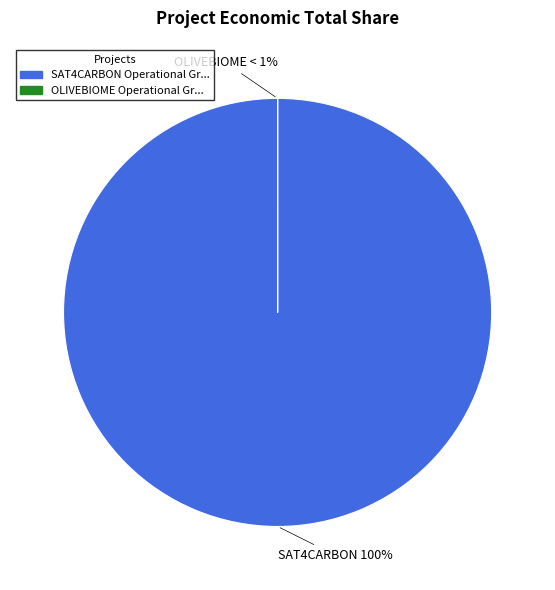

To the nearest percent, what is the average slice percentage?

50%